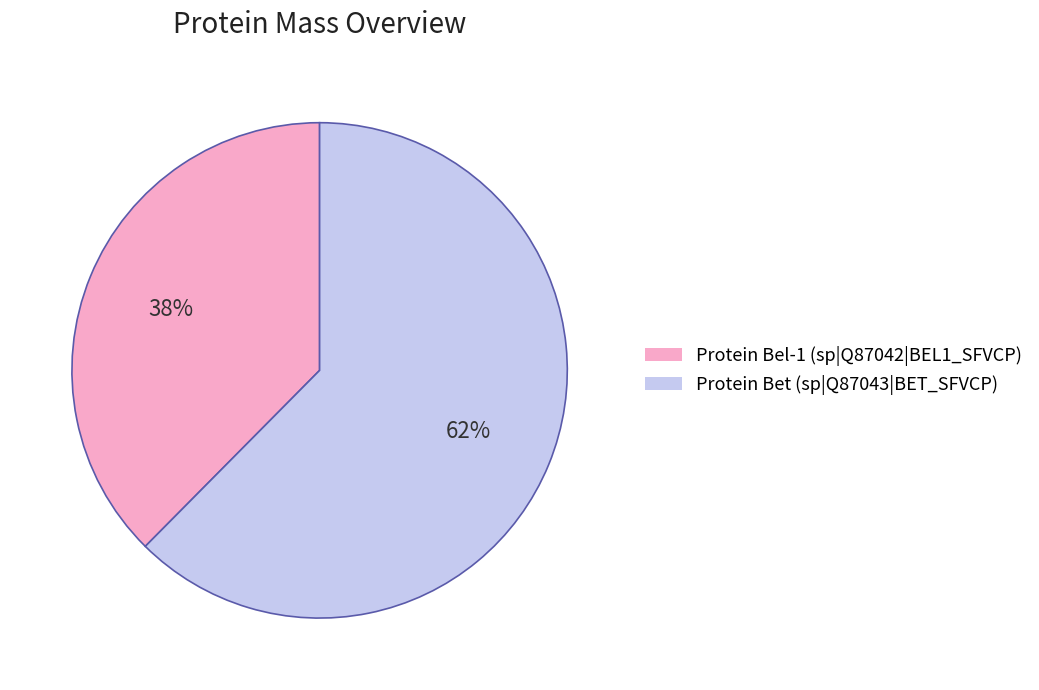

Combined, do Protein Bel-1 (sp|Q87042|BEL1_SFVCP) and Protein Bet (sp|Q87043|BET_SFVCP) account for over 50%?

Yes